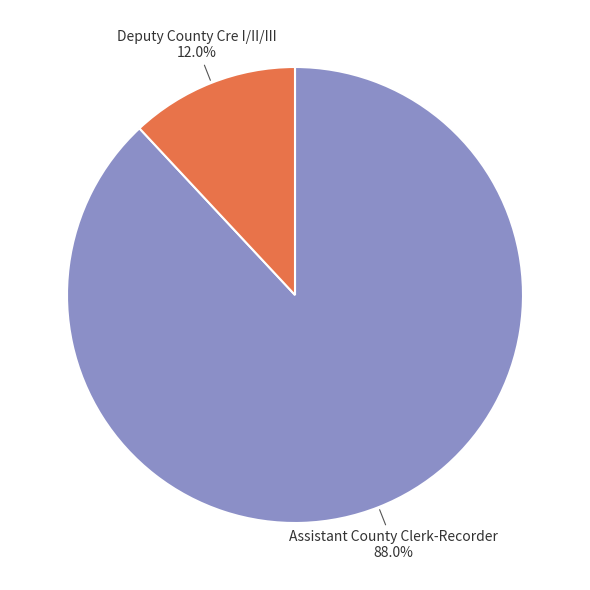

What portion of the pie excludes Assistant County Clerk-Recorder?

12.0%